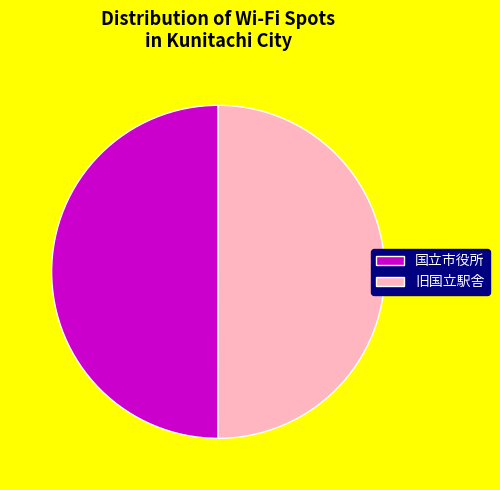

Is it true that 旧国立駅舎 is 50% of the pie?

True